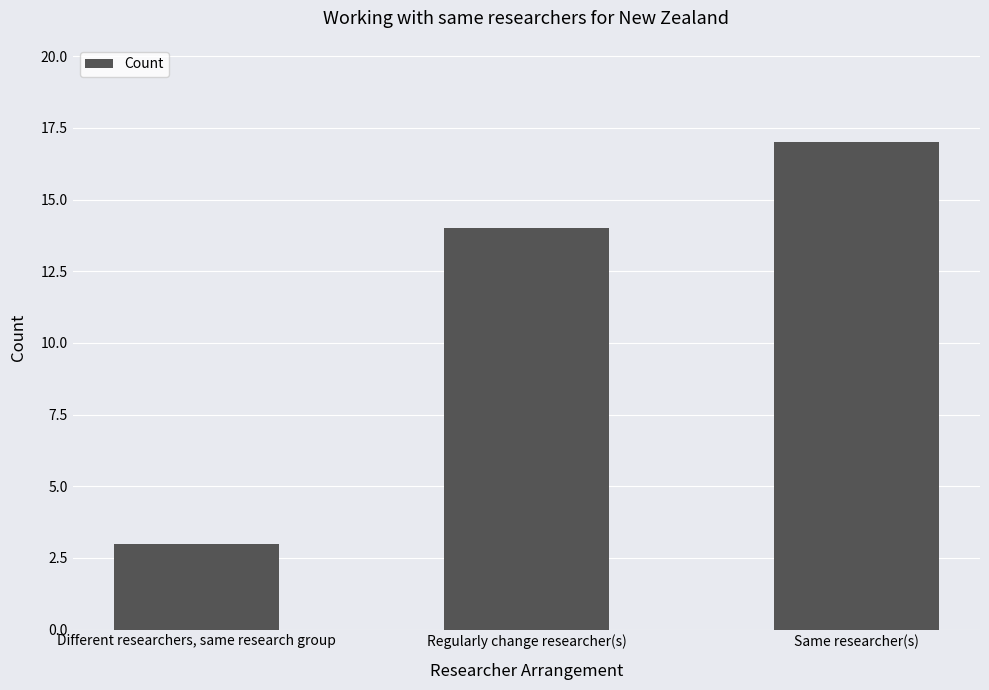

At which category does the chart reach its peak across all series?

Same researcher(s)